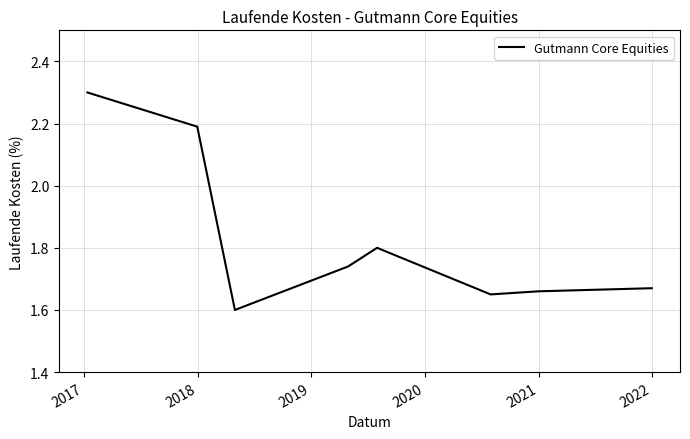

Count the values in the range 1 to 2.

6